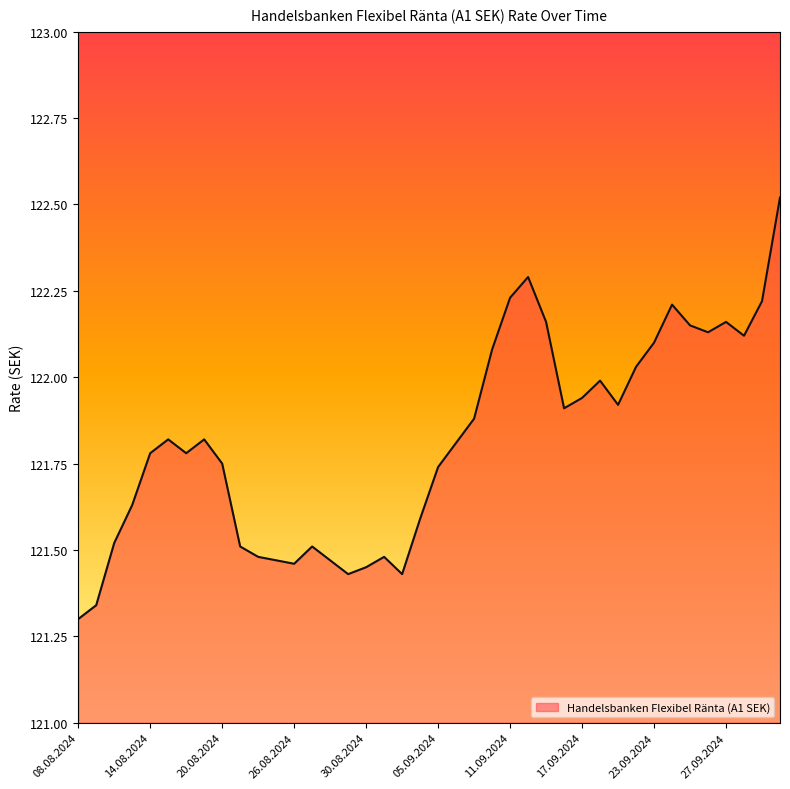

What is the difference between the maximum and minimum values?

1.2